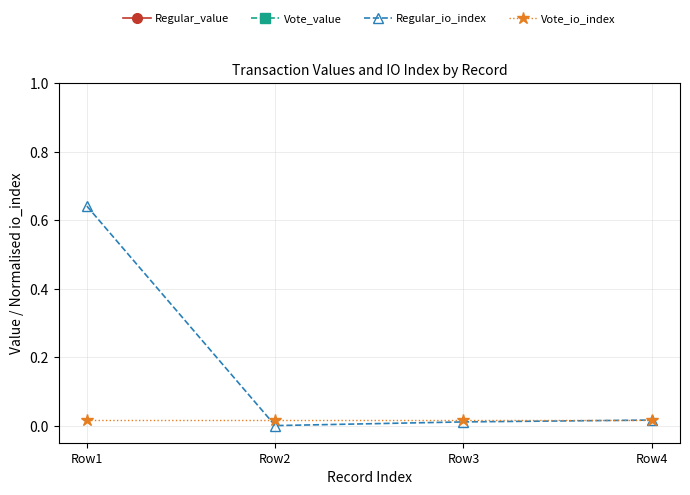

Count the number of data series in this chart.

4